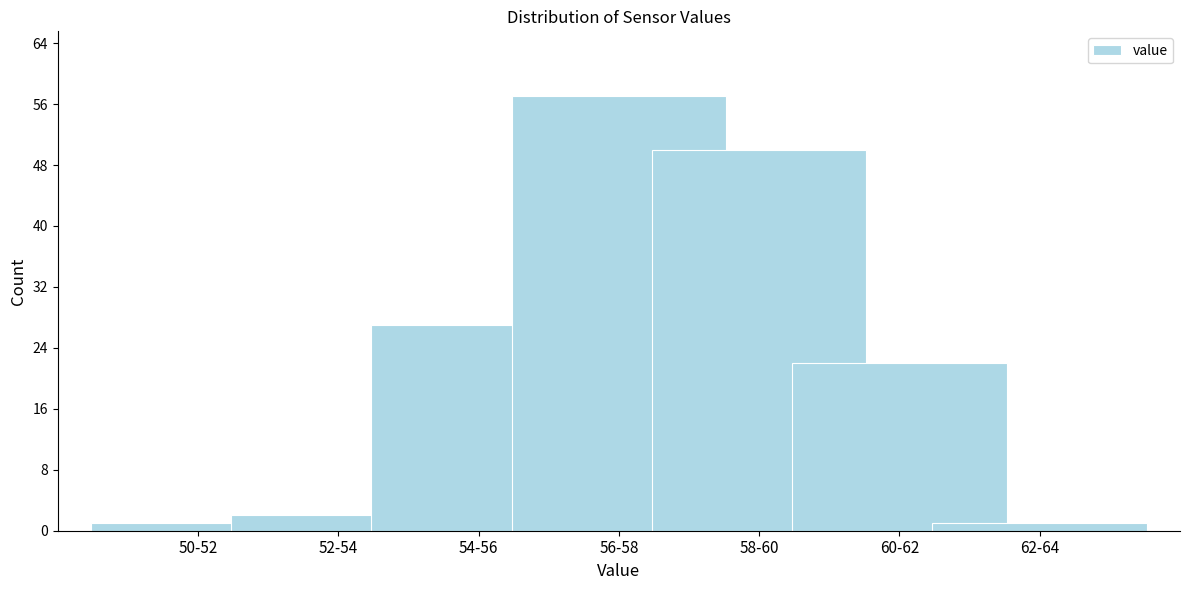

Reading left to right, extract all data points from this chart.

1	2	27	57	50	22	1